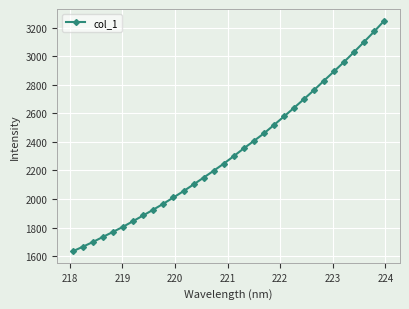

What is the difference between the second highest and second lowest values?

1509.3